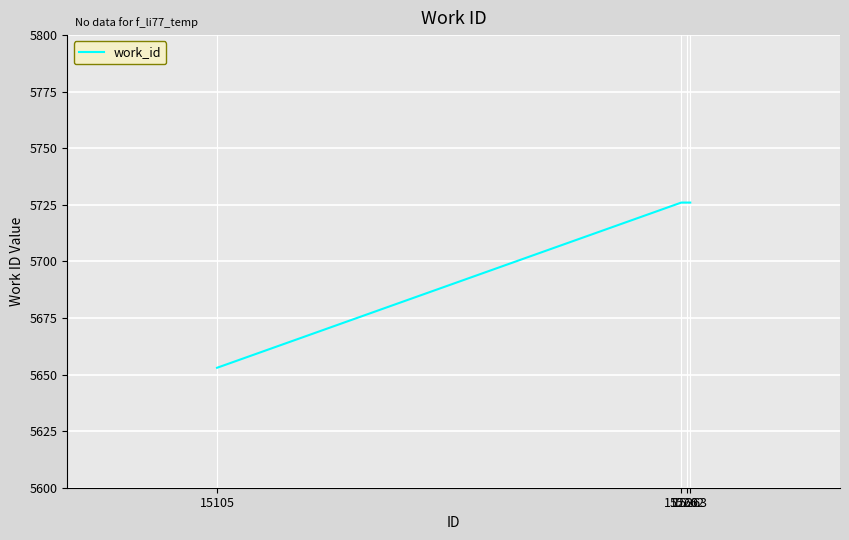

Reading right to left, list all the values displayed in this chart.

5726	5726	5726	5653